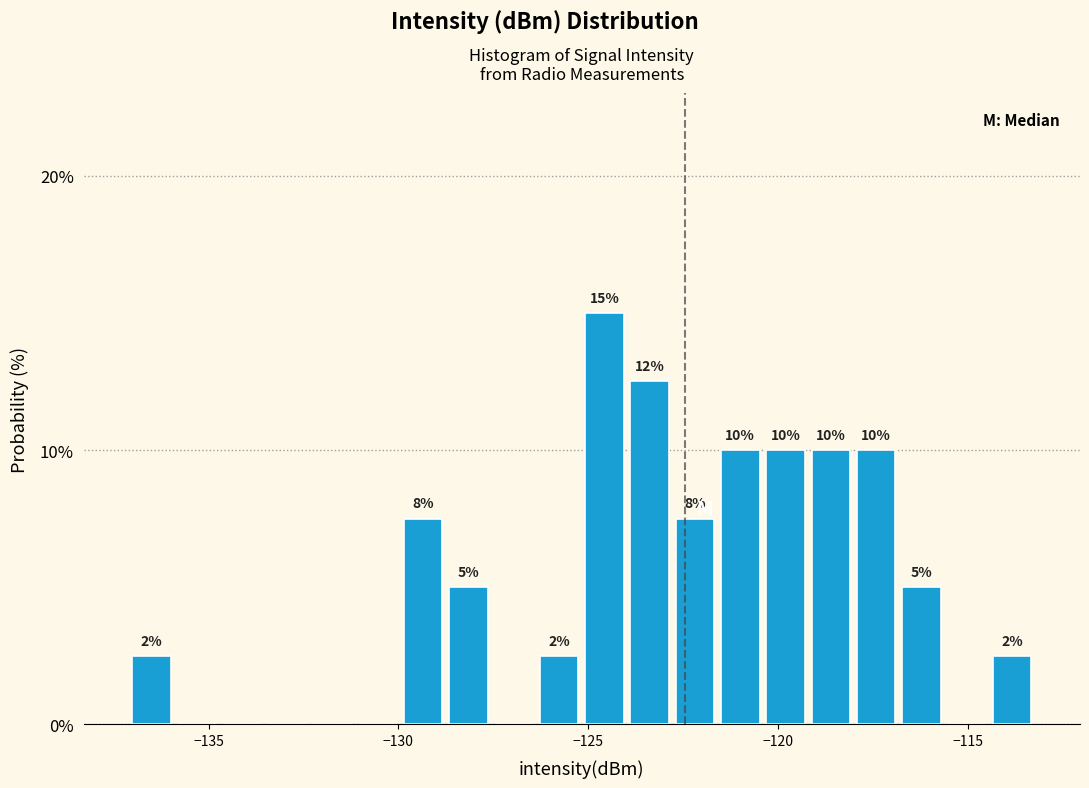

Read against the x-axis, roughly where is the centre of the tallest bar?

-124.5